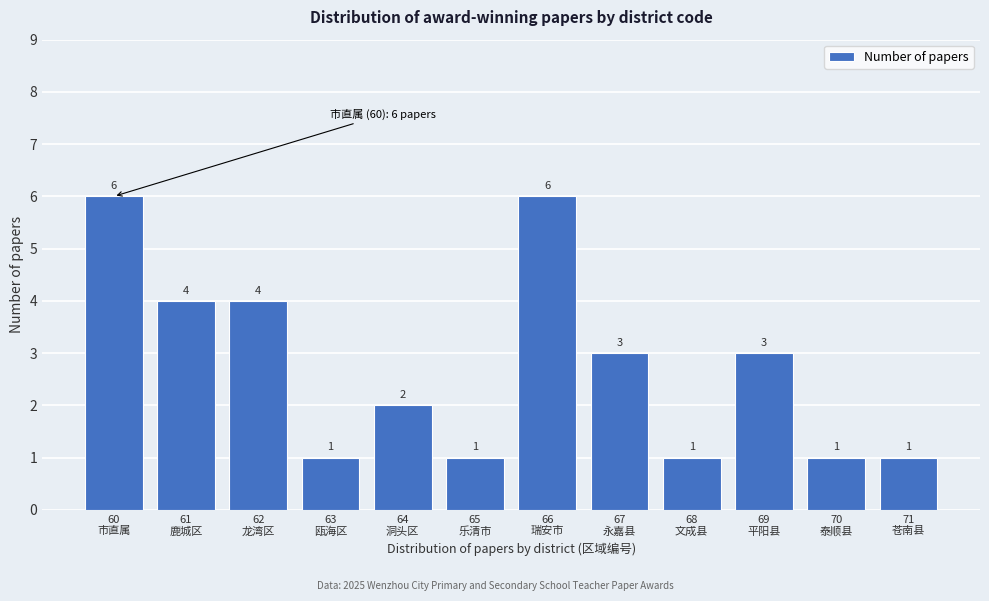

Reading left to right, what are all the values shown in this chart?

6	4	4	1	2	1	6	3	1	3	1	1